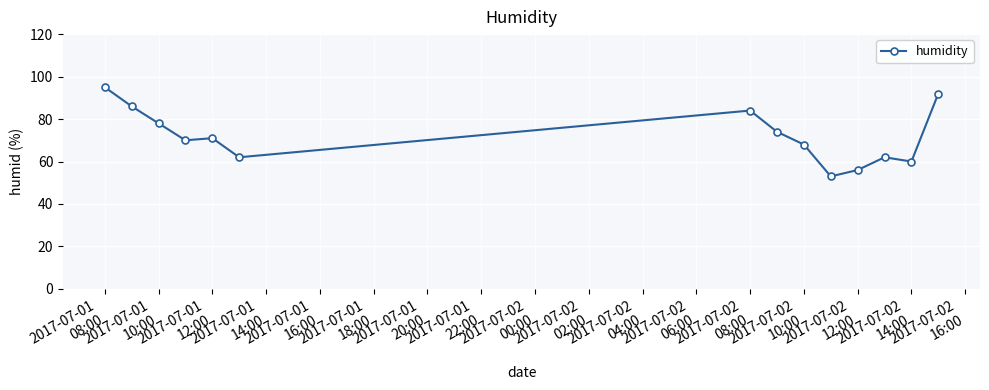

How many interior local valleys (lower than both neighbors) does the data have?

4